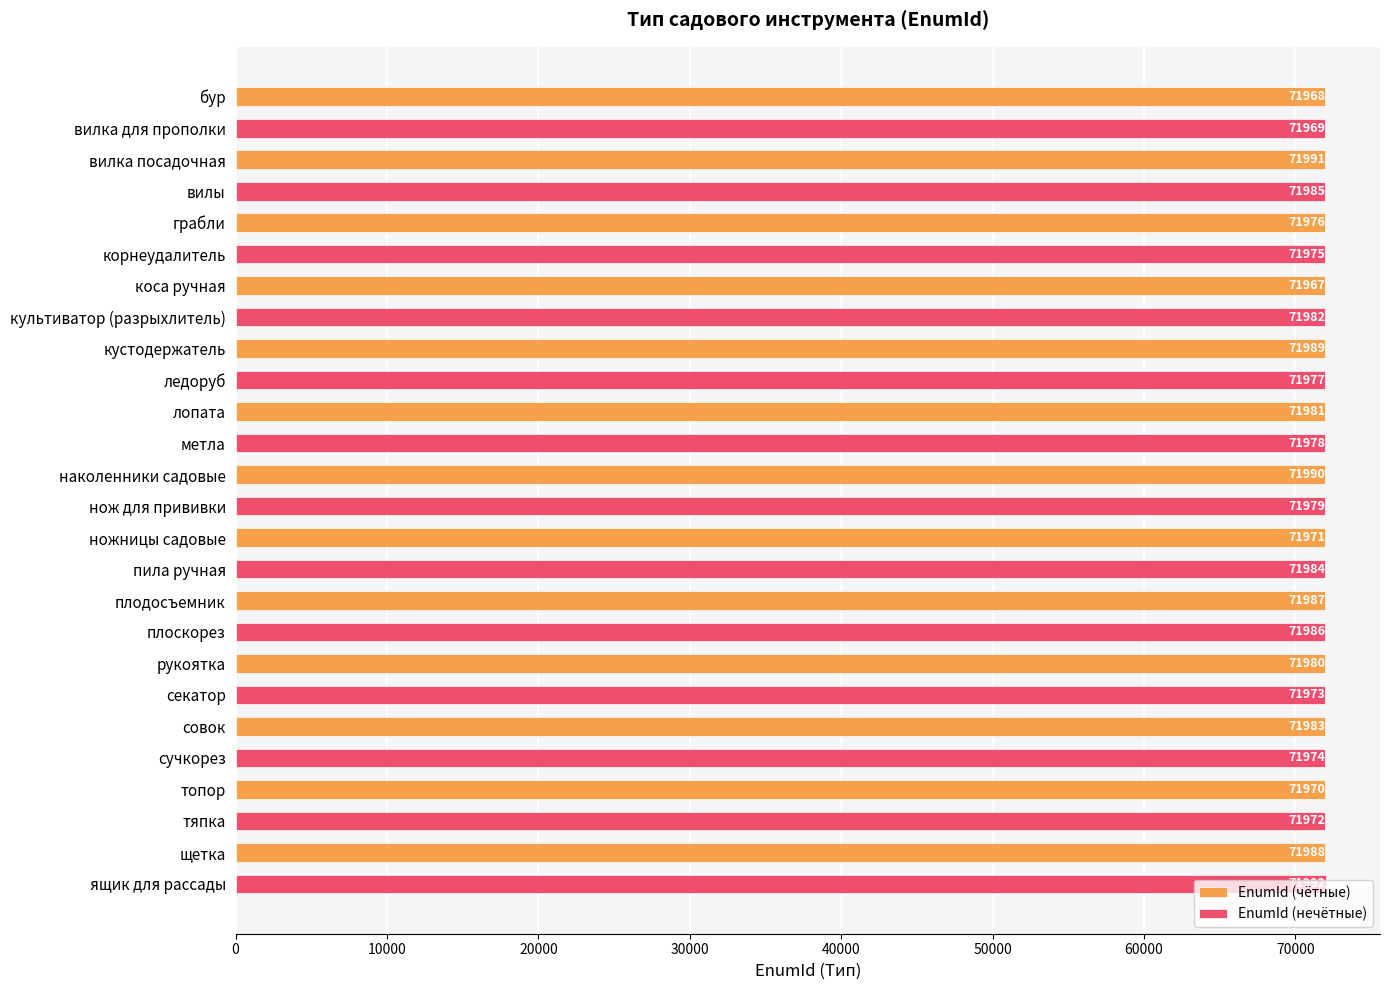

Is it true that EnumId (чётные) equals 19596 at рукоятка?

False